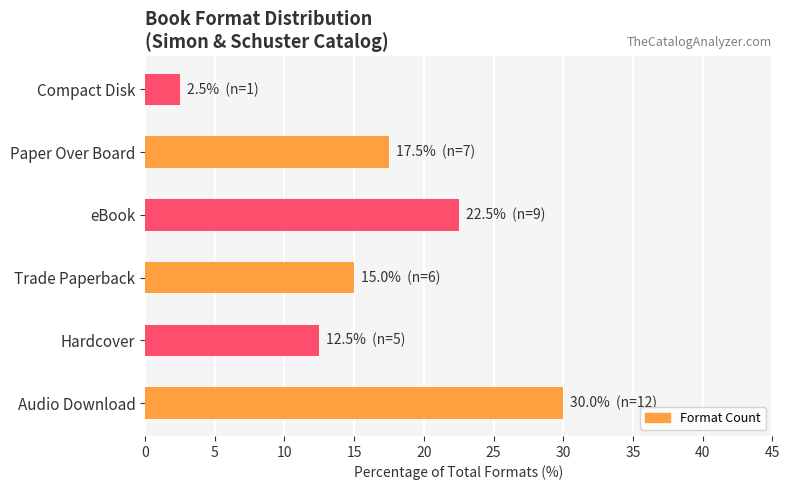

Rank the categories by value from highest to lowest.

Audio Download, eBook, Paper Over Board, Trade Paperback, Hardcover, Compact Disk